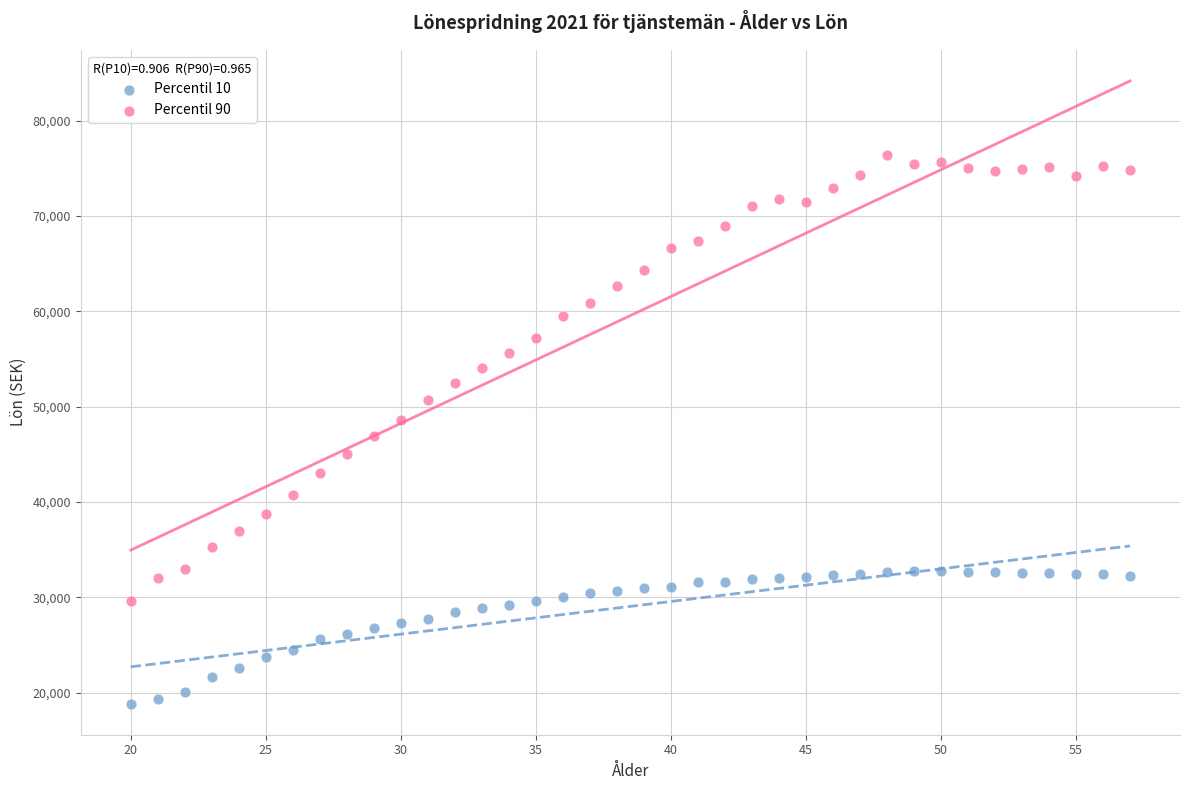

What is the X range (max minus min) for the scatter plot?

37